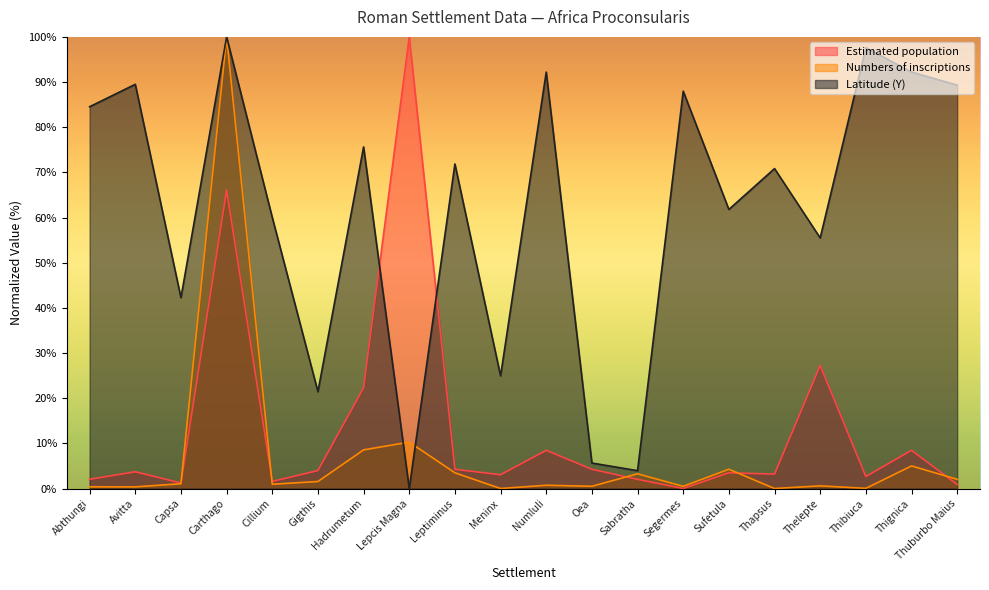

After their last crossing, which series has the higher values: Estimated population or Latitude (Y)?

Latitude (Y)